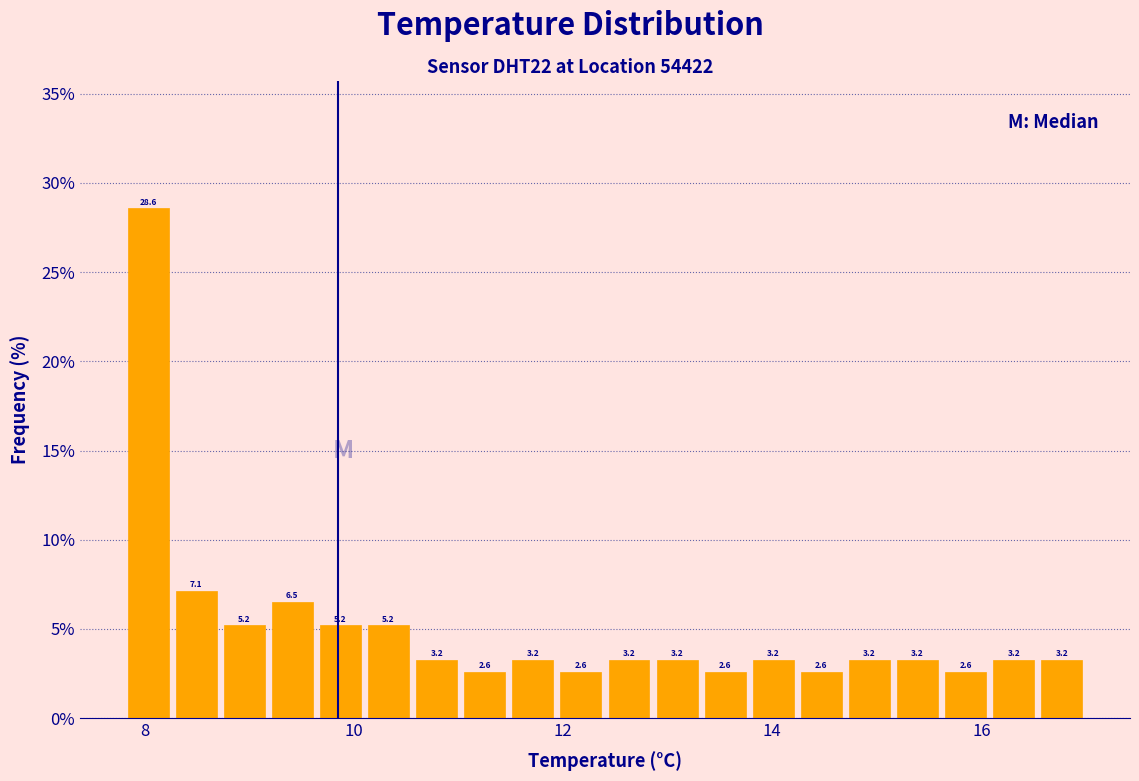

Around what value on the x-axis is the tallest bar? Give the approximate position of its centre, as read against the axis.

8.0